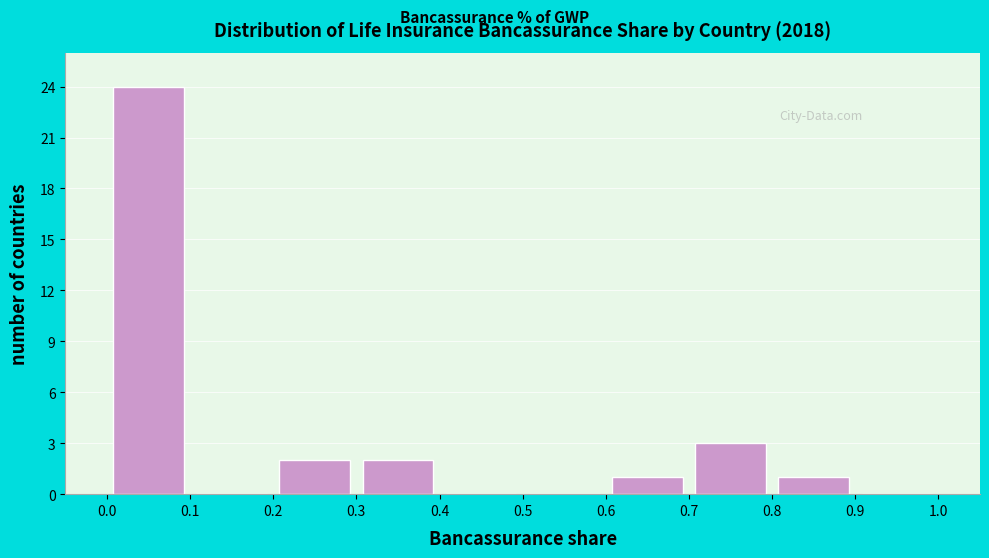

Reading left to right, transcribe this chart: for each bar, give the range it covers on the x-axis and its height. The values are not printed on the chart, so give them approximately, as read against the axis.

0.0 to 0.1: 24
0.1 to 0.2: 0
0.2 to 0.3: 2
0.3 to 0.4: 2
0.4 to 0.5: 0
0.5 to 0.6: 0
0.6 to 0.7: 1
0.7 to 0.8: 3
0.8 to 0.9: 1
0.9 to 1.0: 0